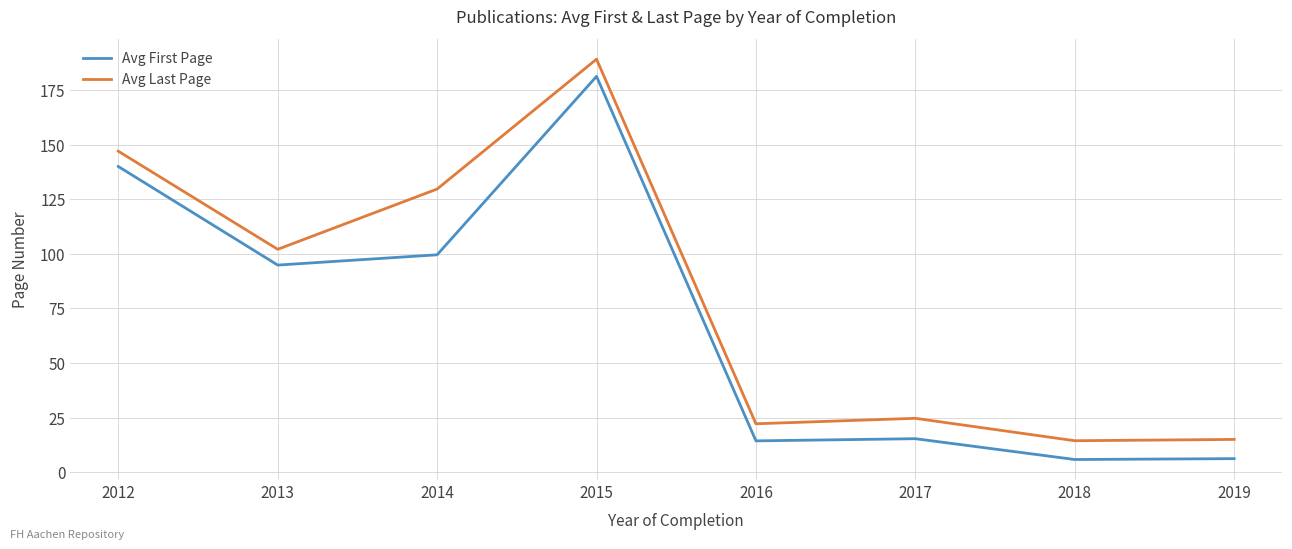

List the series in order of their overall mean, lowest first.

Avg First Page, Avg Last Page